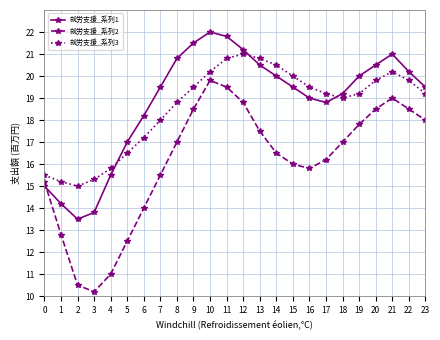

True or false: 就労支援_系列2 has a value of 19.0 at 21.

True